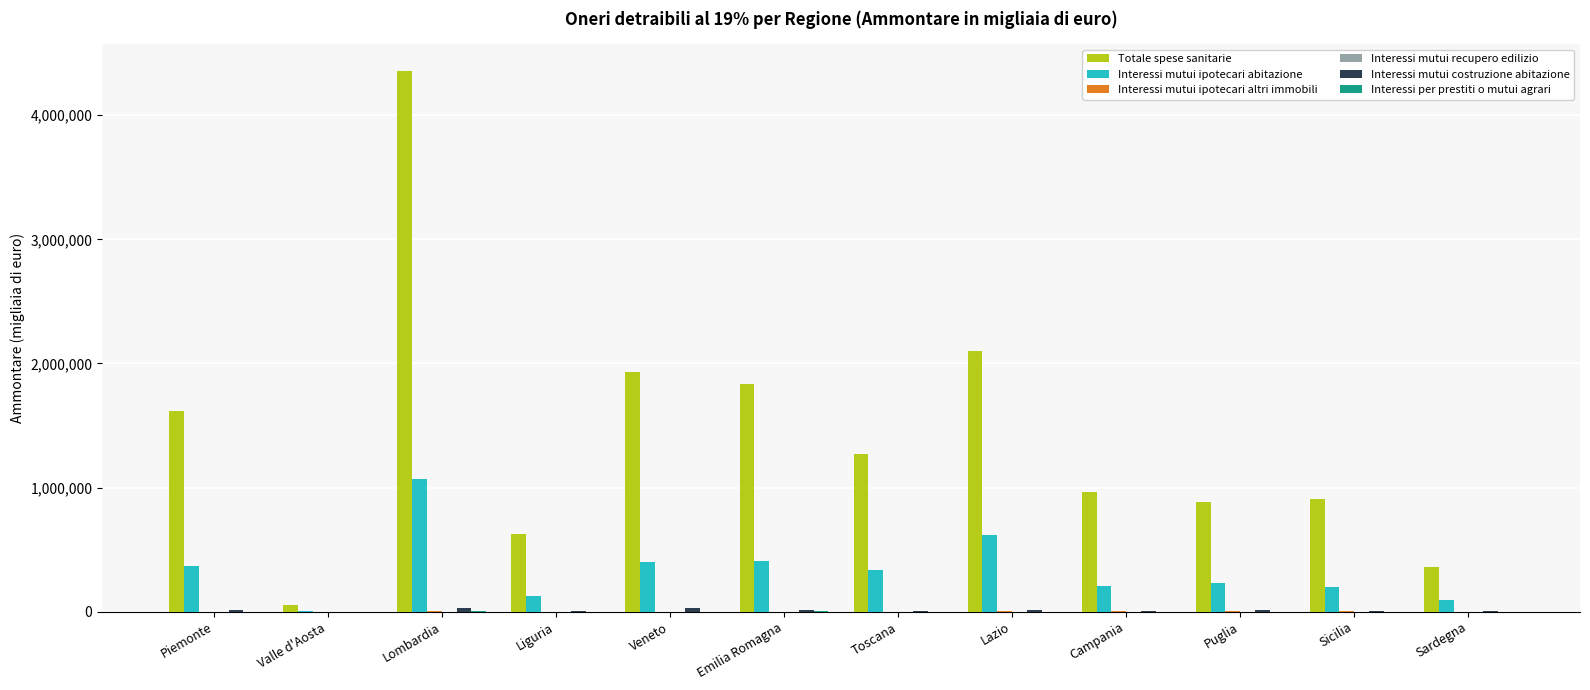

Which series has the largest total across all categories?

Totale spese sanitarie